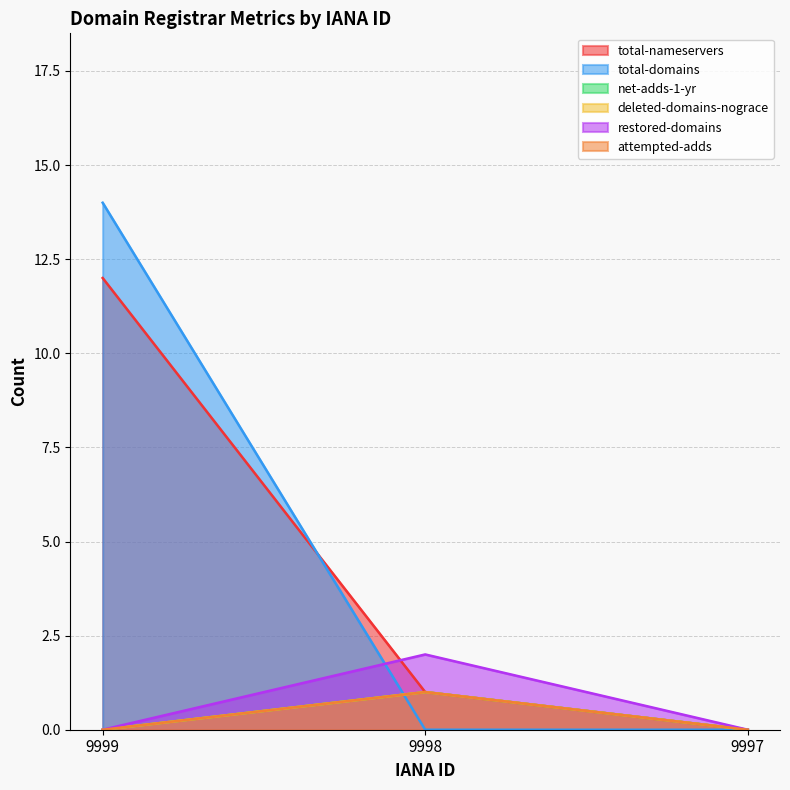

What is the total value across all series at 9999?

26